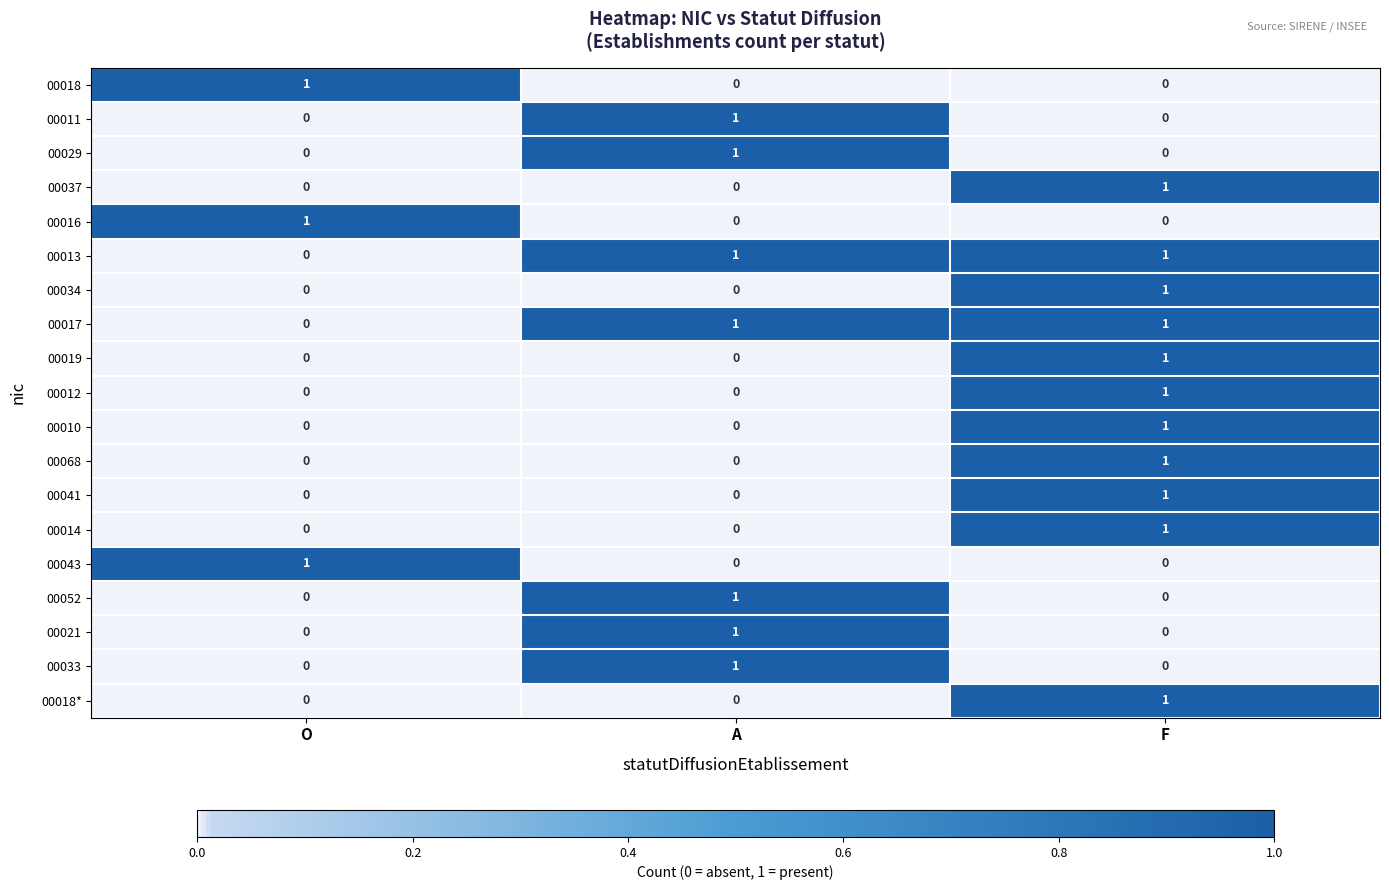

At which category is the sum across all series the highest?

F